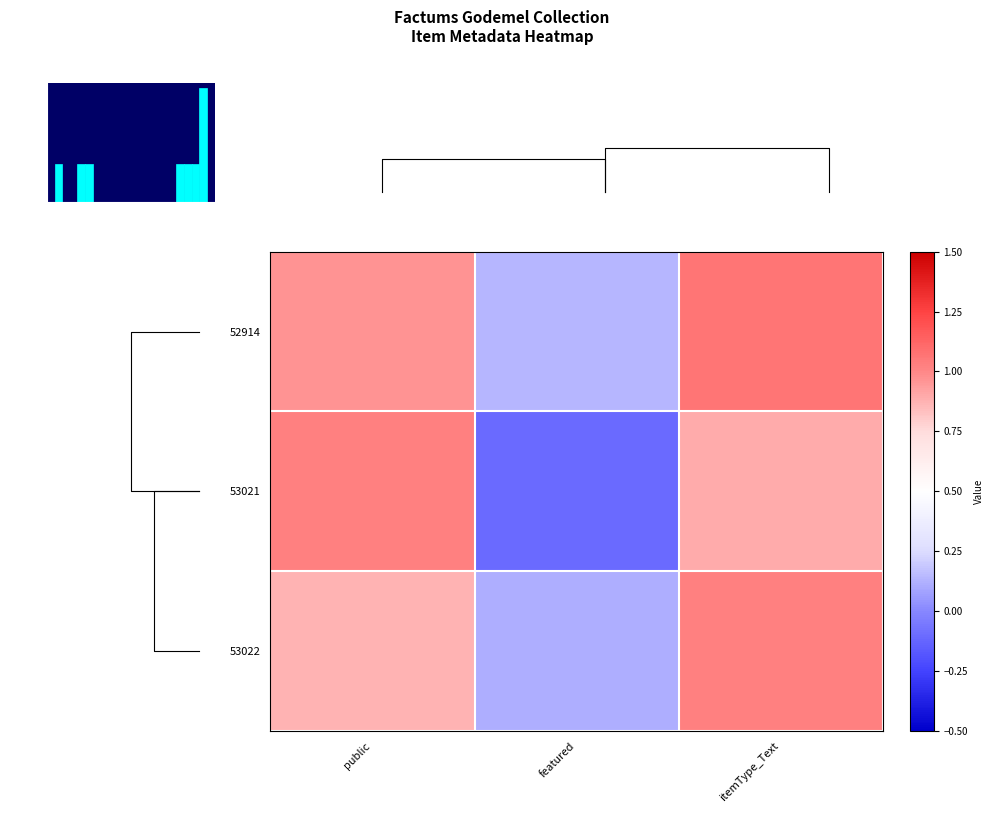

At itemType_Text, list the series in order from smallest to largest.

53021, 53022, 52914